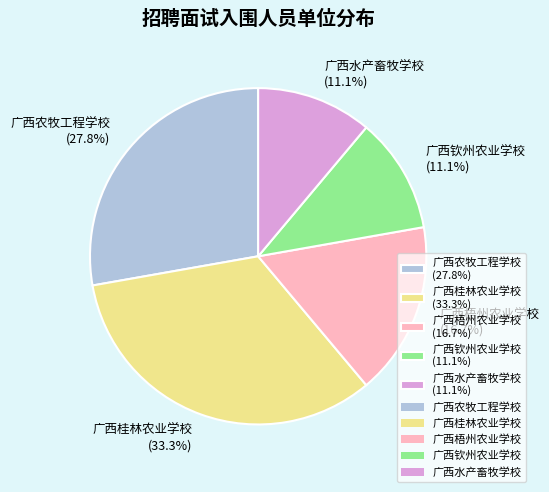

To the nearest percent, what is the difference between the 广西梧州农业学校 and 广西钦州农业学校 slice percentages?

6%